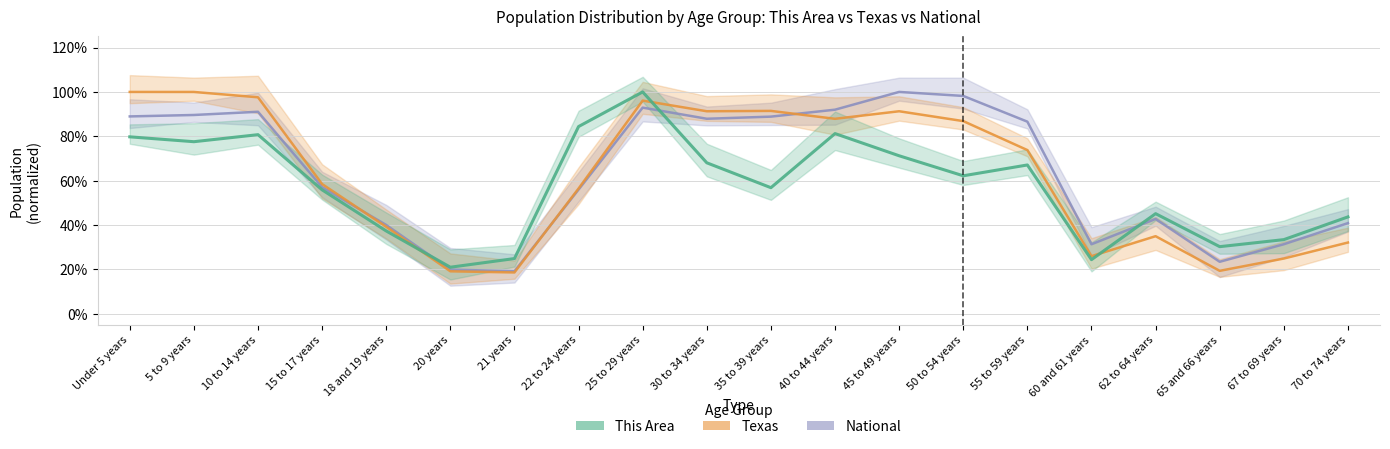

What is the total value across all series at 20 years?

0.6